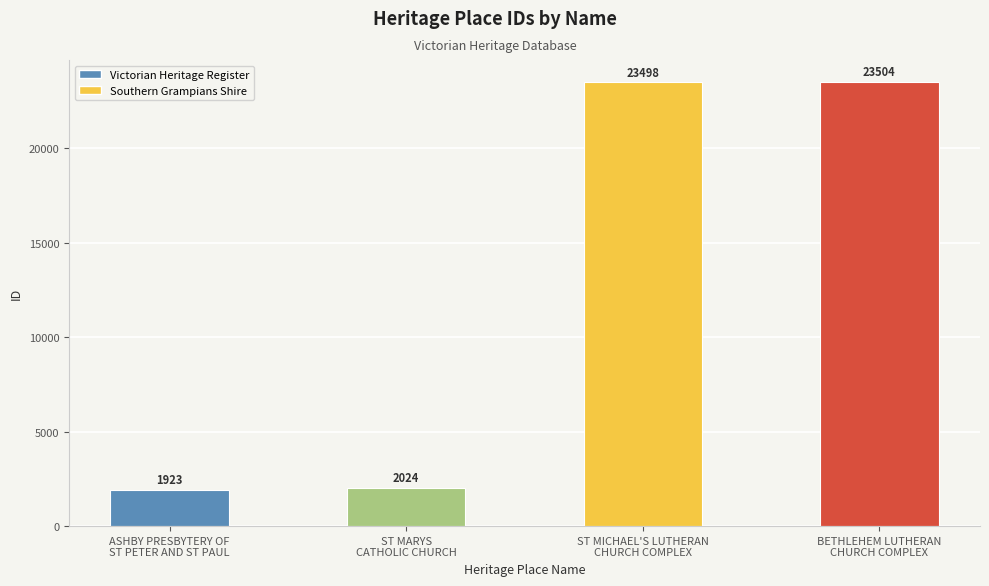

How many bars are there in total?

4